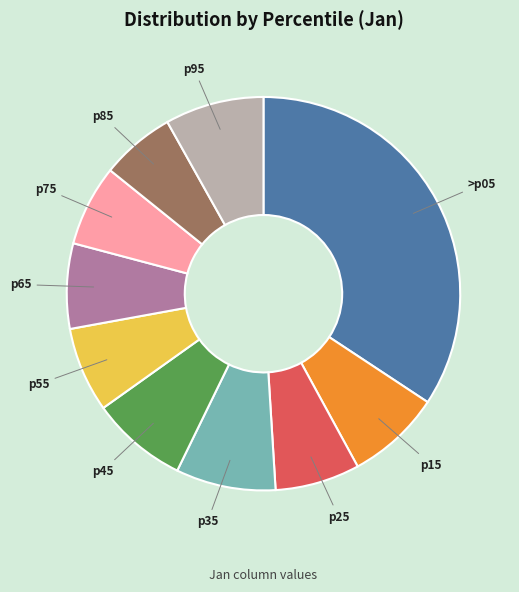

Is there any slice that represents more than half of the pie?

No